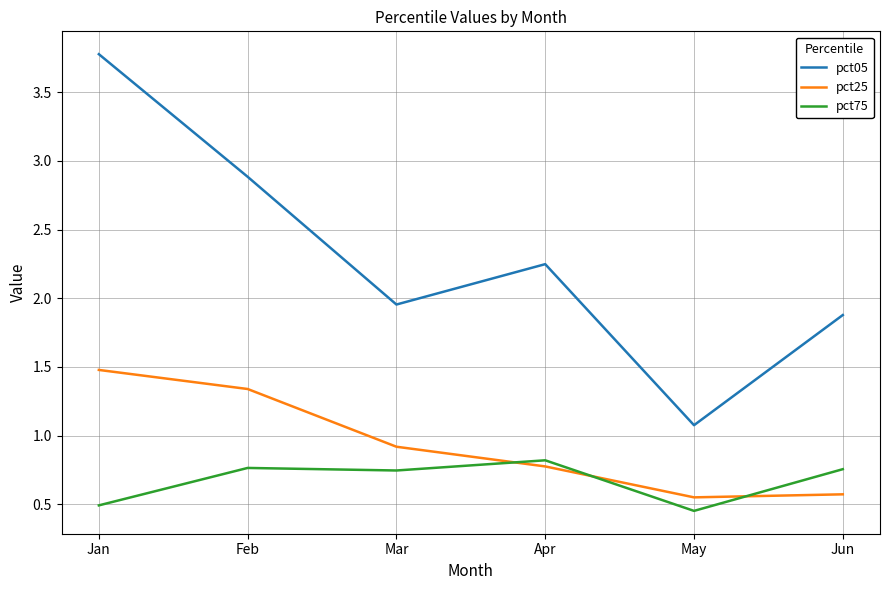

At how many categories does at least one series exceed 3?

1